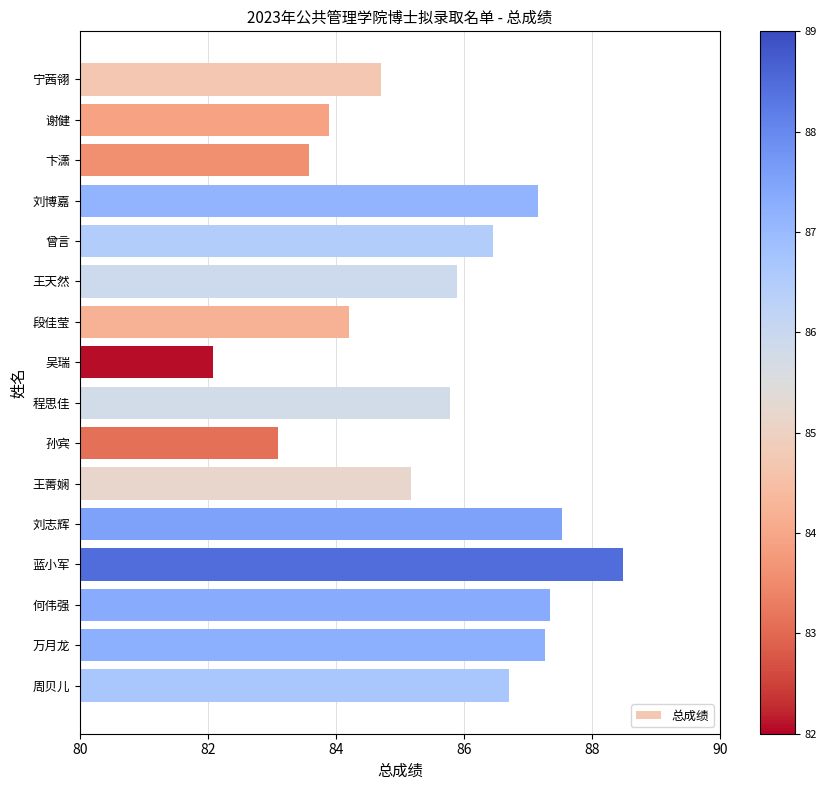

What is the change in value from 吴瑞 to 周贝儿?

+4.6